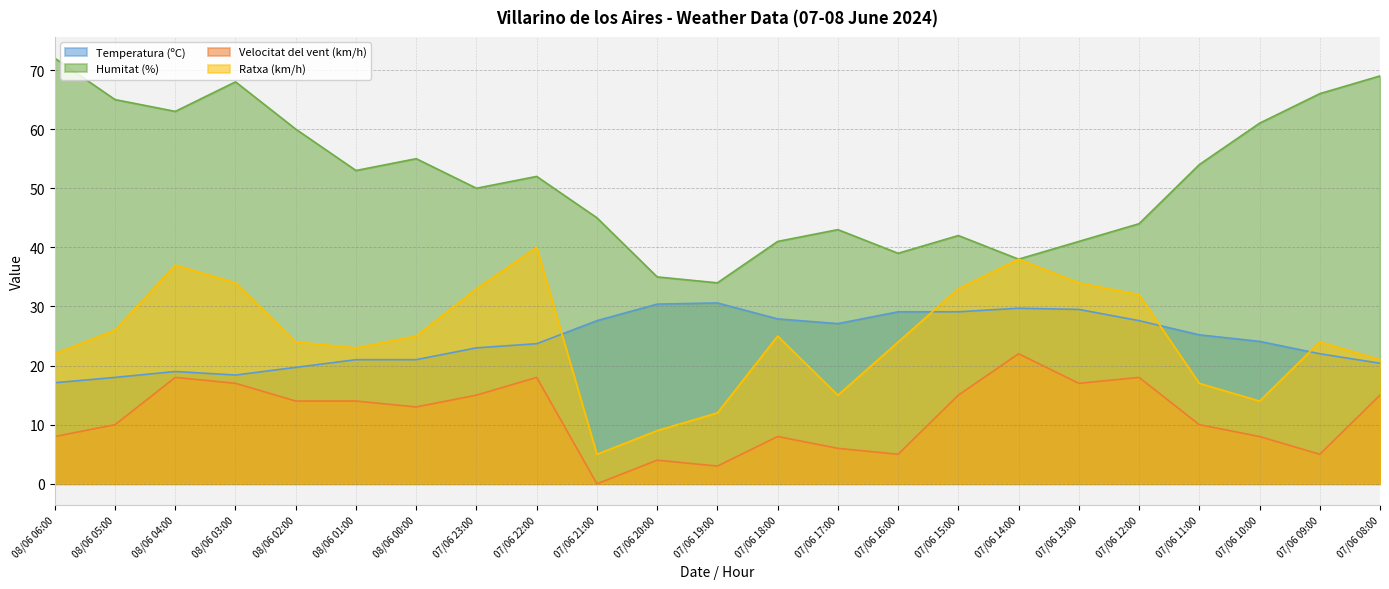

The Ratxa (km/h) series shows 32.0 at 08/06 01:00. True or false?

False